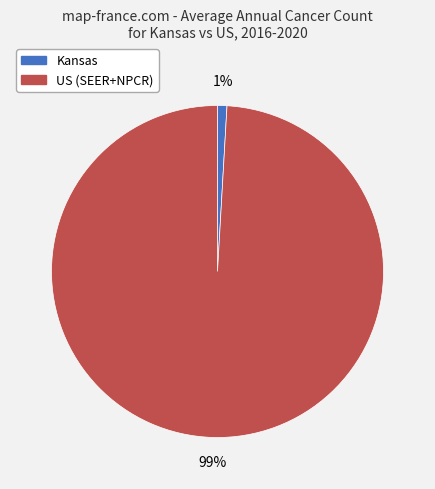

To the nearest percent, what is the difference between the Kansas and US (SEER+NPCR) slice percentages?

98%